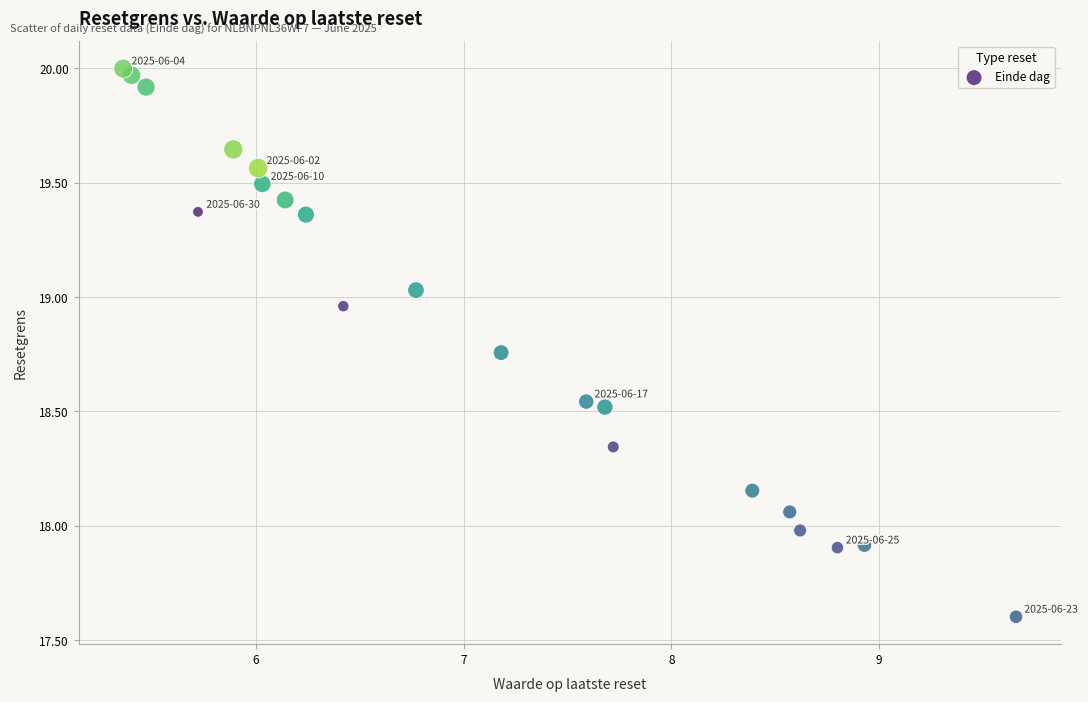

What is the range of Y values (max minus min)?

2.4